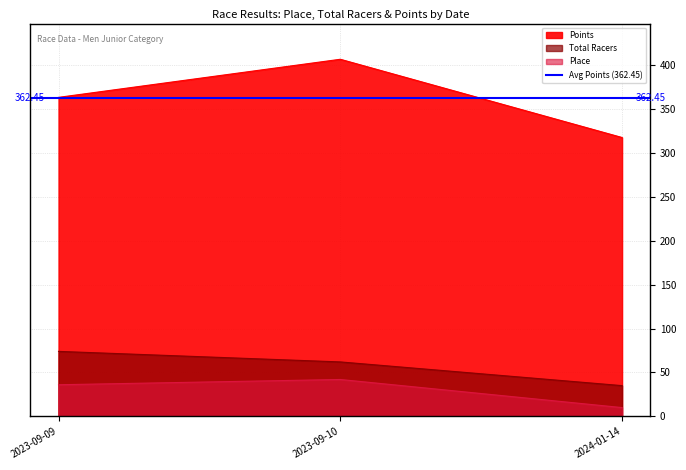

Which series has the largest range (max minus min)?

Points